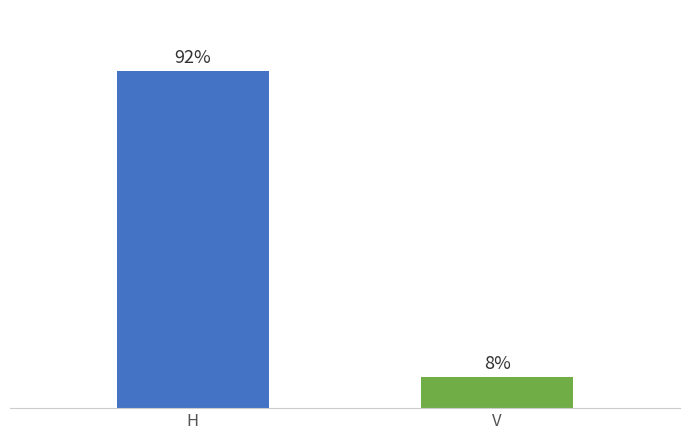

At which label is the value closest to 218?

H